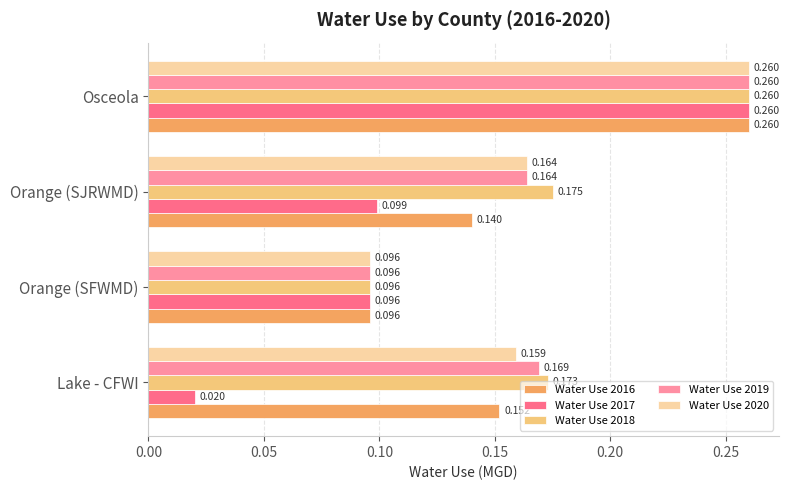

Rank the categories by Water Use 2017 value from highest to lowest.

Osceola, Orange (SJRWMD), Orange (SFWMD), Lake - CFWI